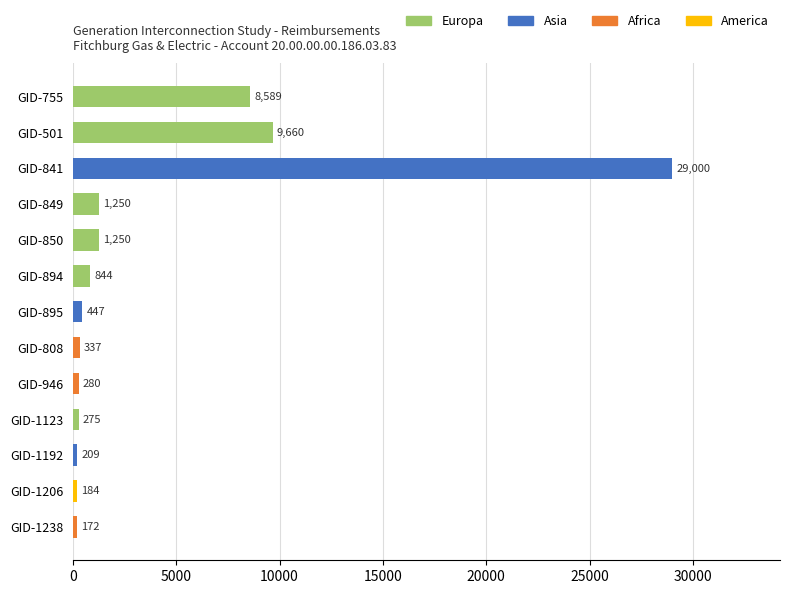

Rank the series by their maximum value, from highest to lowest.

Asia, Europa, Africa, America